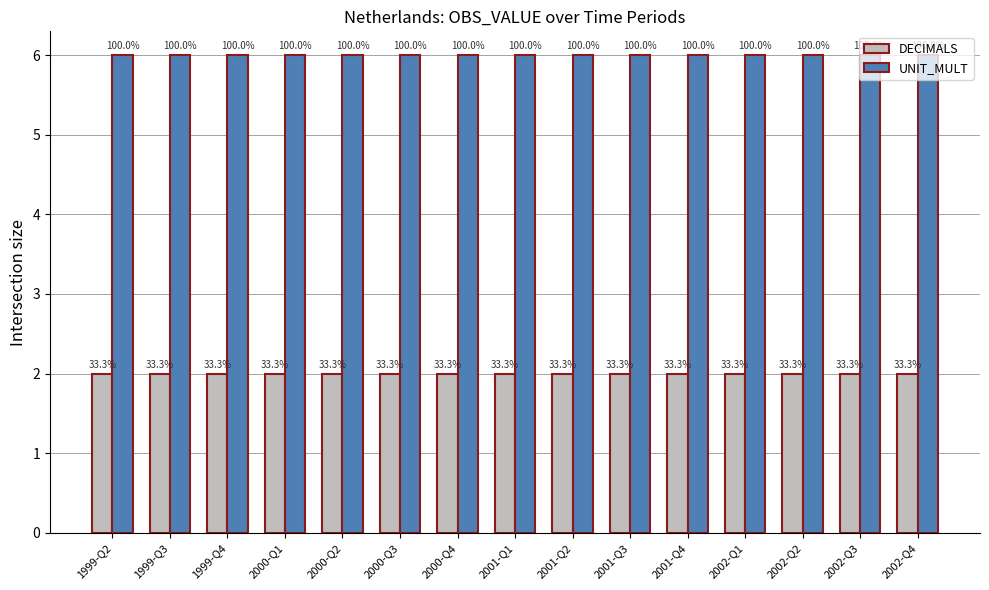

What are all the series names shown in the legend?

DECIMALS, UNIT_MULT